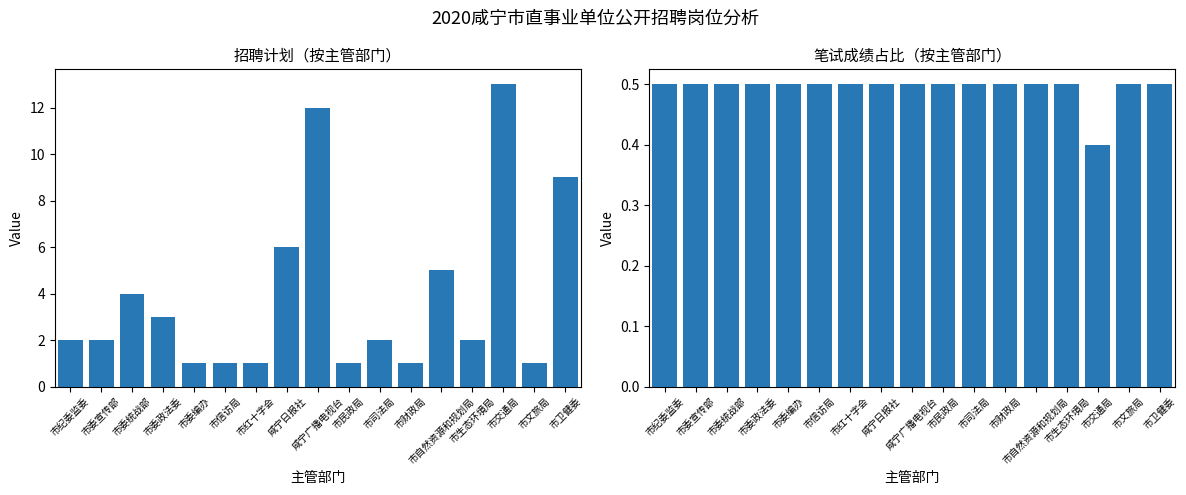

Count the number of categories in the chart.

17